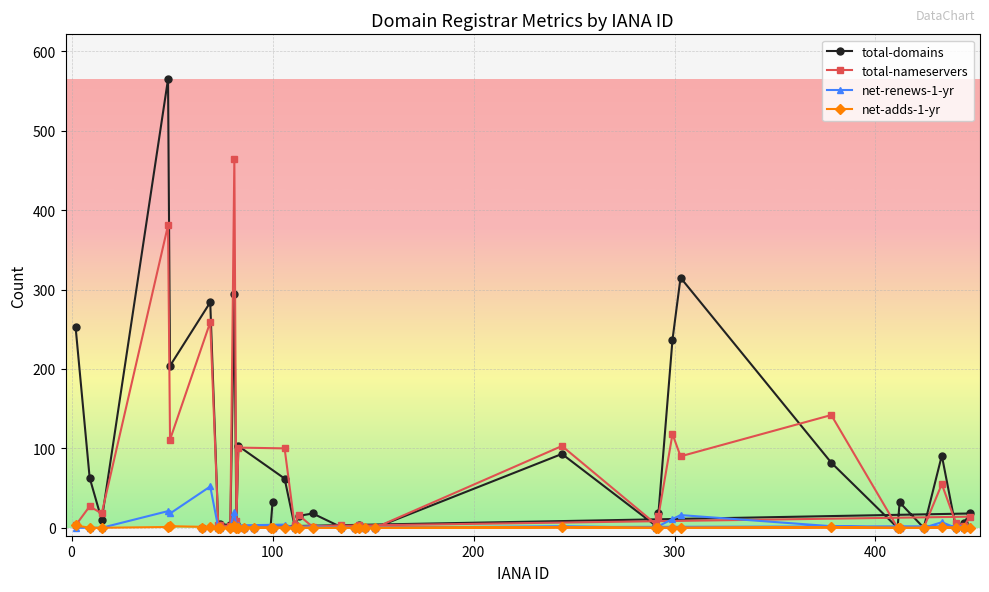

Rank the series by their maximum value, from highest to lowest.

total-domains, total-nameservers, net-renews-1-yr, net-adds-1-yr